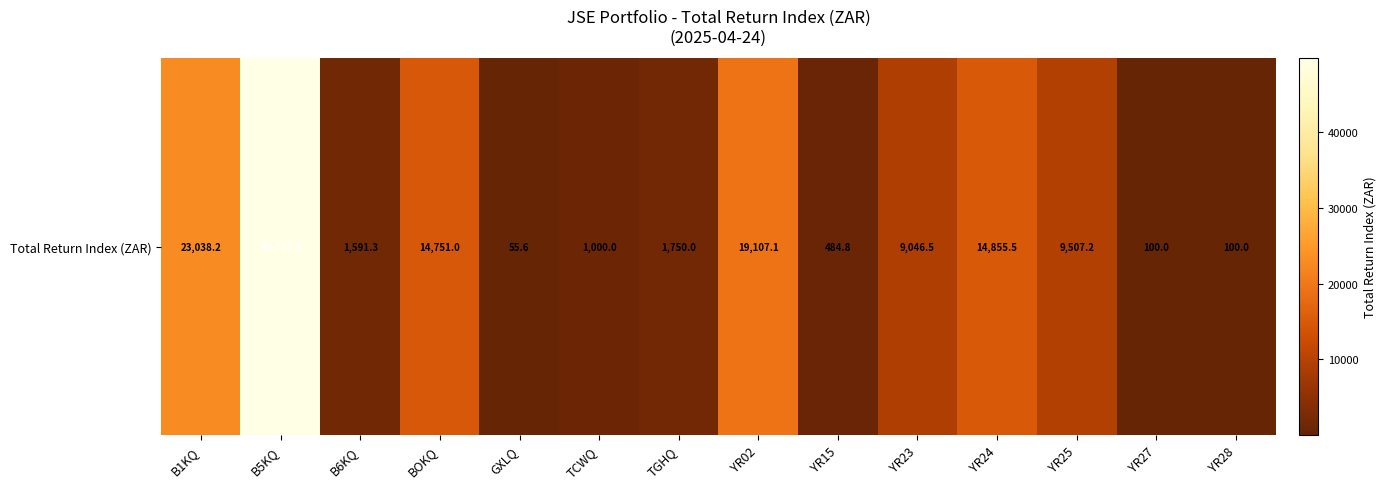

List the labels in order of value, largest first.

B5KQ, B1KQ, YR02, YR24, BOKQ, YR25, YR23, TGHQ, B6KQ, TCWQ, YR15, YR27, YR28, GXLQ